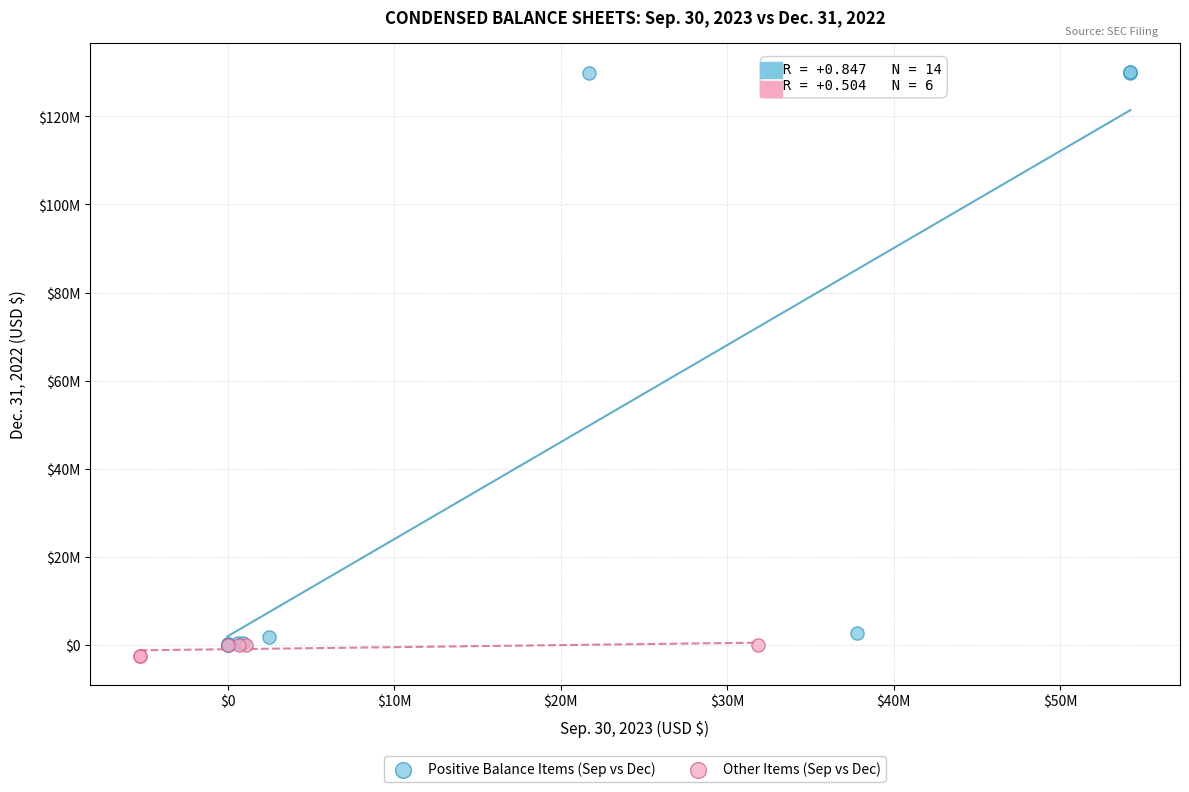

What are all the series names shown in the legend?

Positive Balance Items (Sep vs Dec), Other Items (Sep vs Dec)